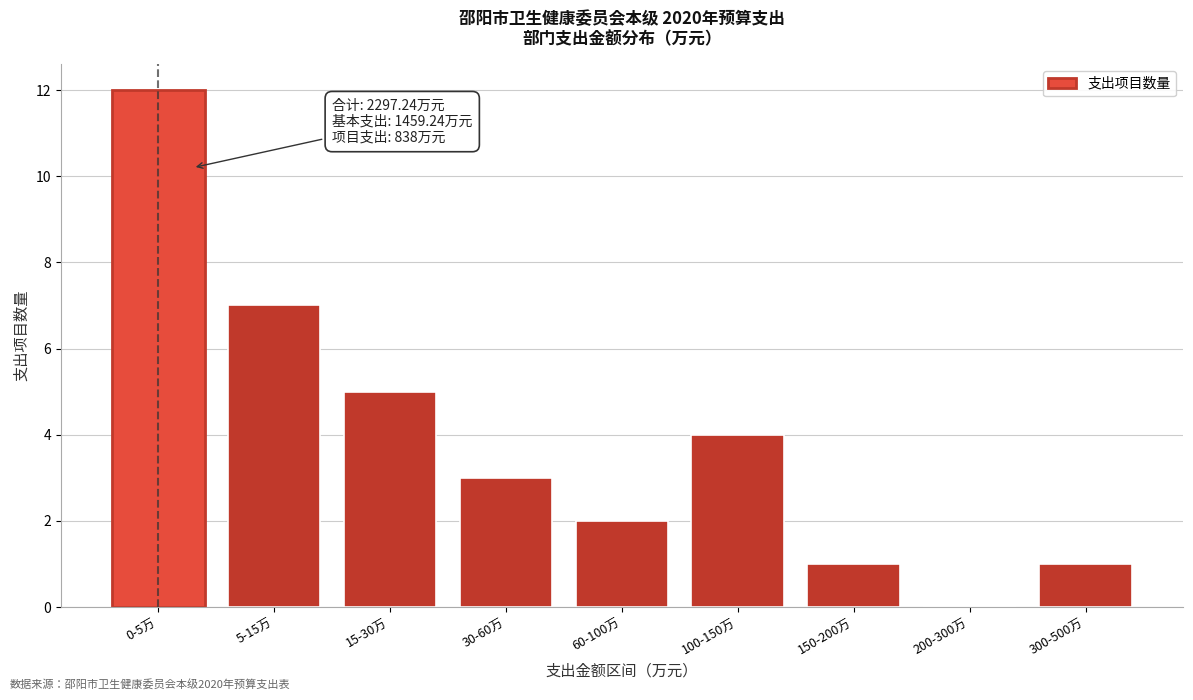

Reading left to right, transcribe all the data shown in this chart.

0-5万=12	5-15万=7	15-30万=5	30-60万=3	60-100万=2	100-150万=4	150-200万=1	200-300万=0	300-500万=1